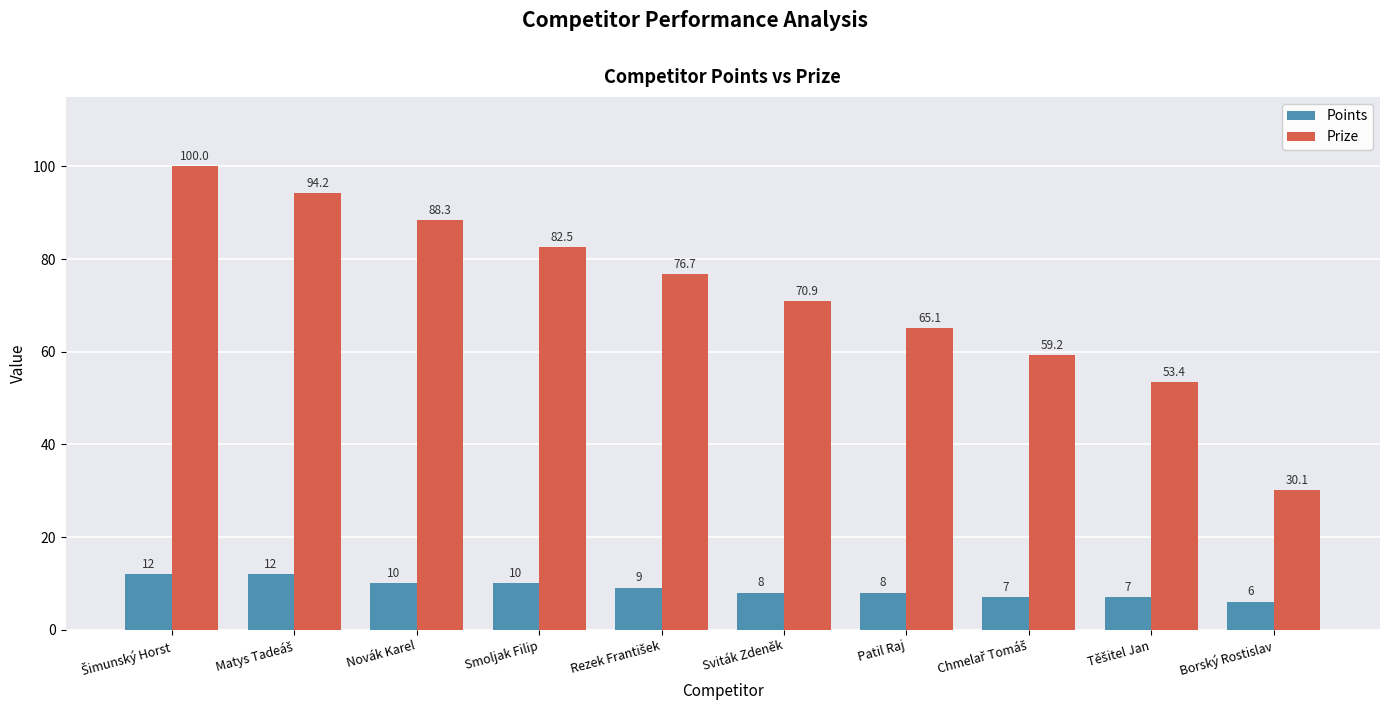

Which series has the largest total across all categories?

Prize